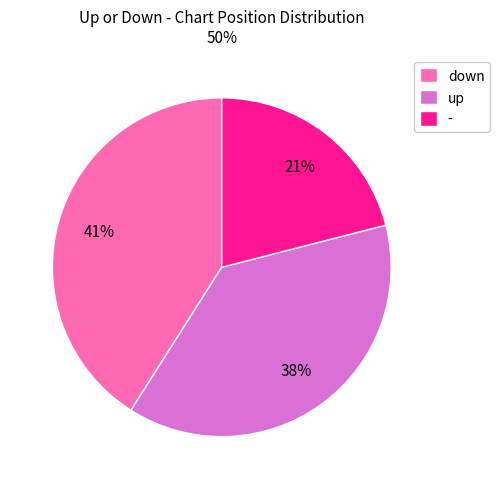

Do up and down together represent more than half of the pie?

Yes